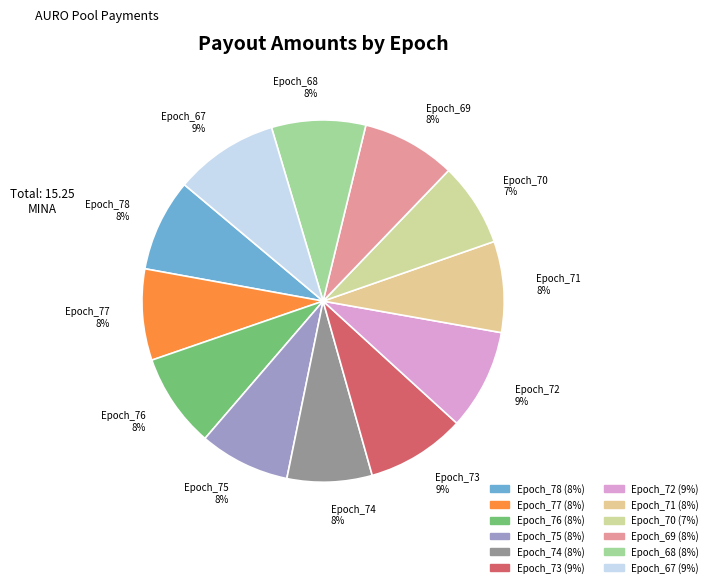

Is there any slice that represents more than half of the pie?

No